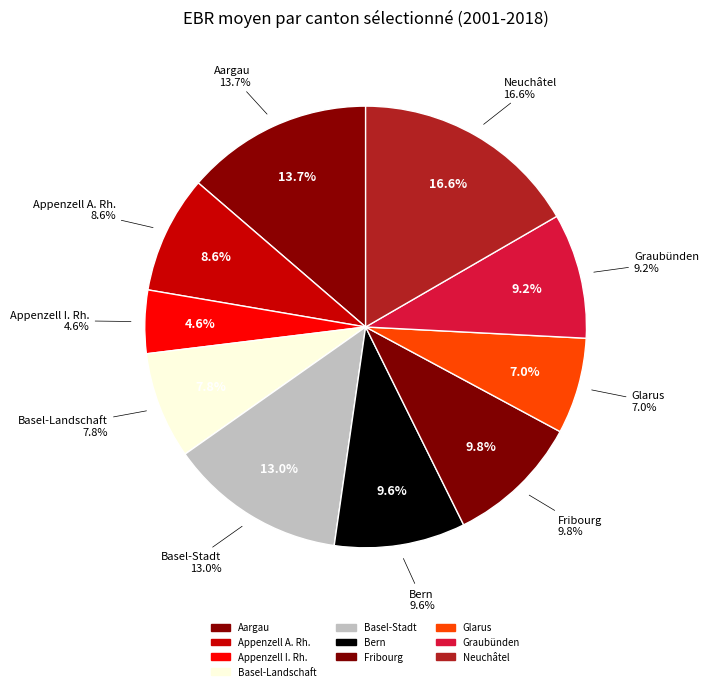

Approximately how many times larger is the value at Basel-Landschaft compared to Glarus?

1.1